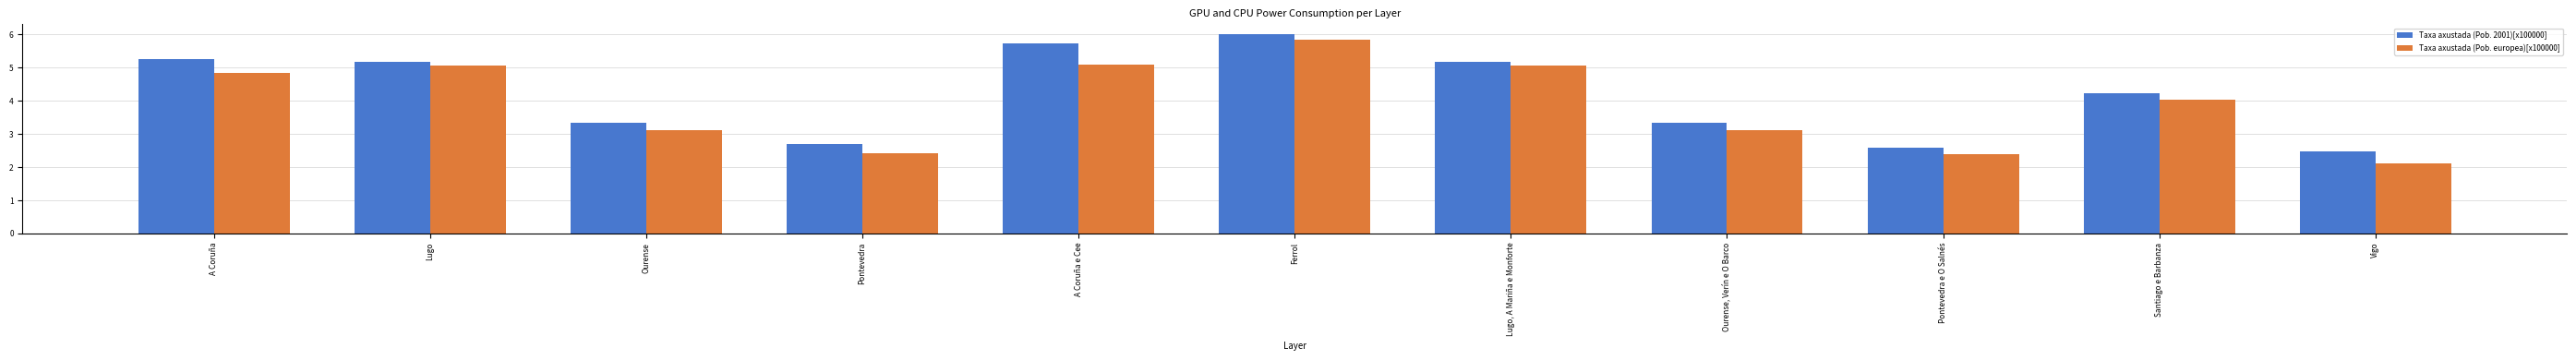

What is the label of the 2nd bar from the left?

Lugo